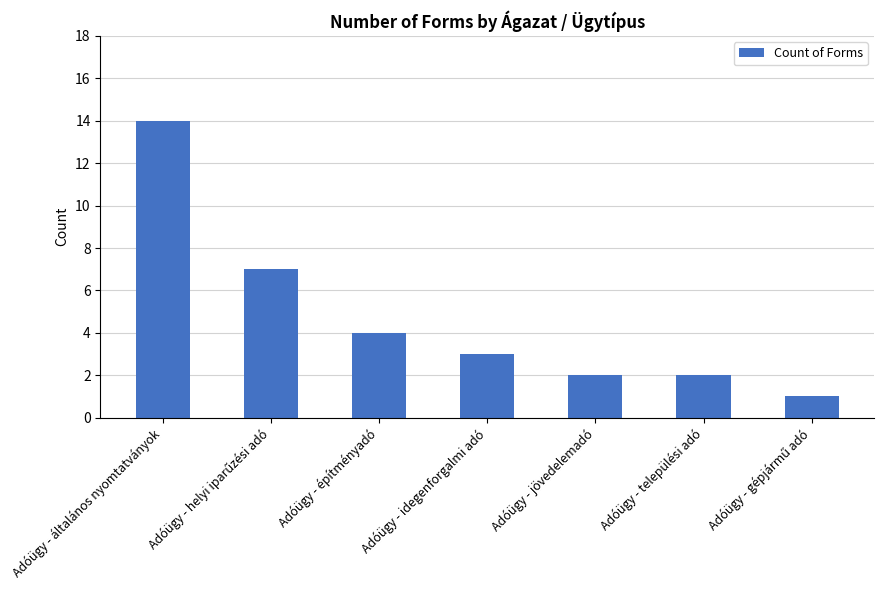

At which category does the chart reach its peak across all series?

Adóügy - általános nyomtatványok